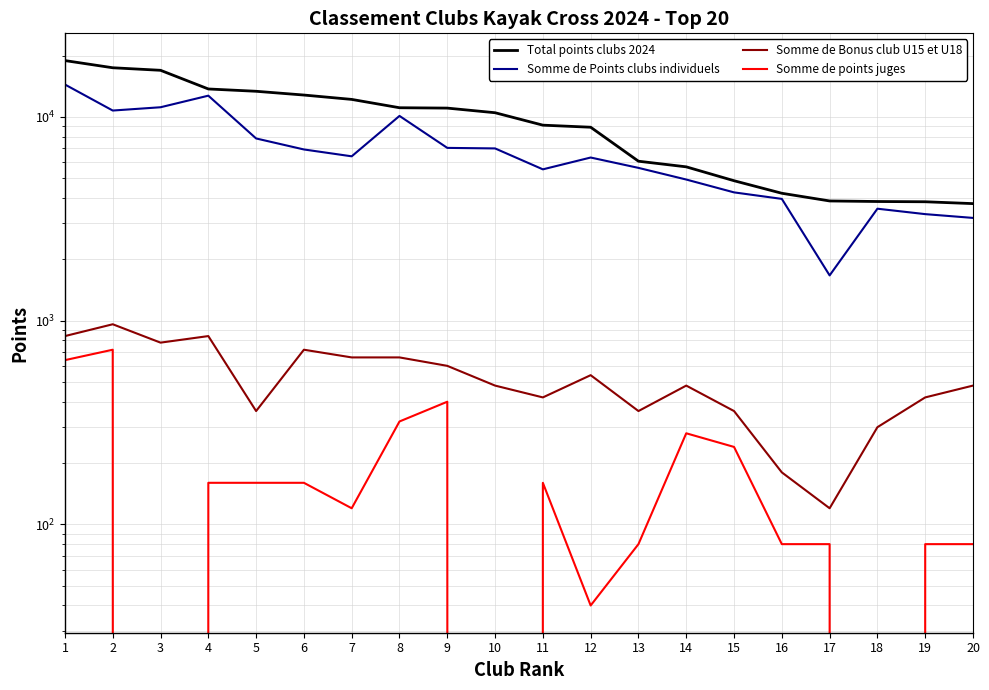

True or false: Somme de Points clubs individuels and Somme de Bonus club U15 et U18 cross at least once.

False